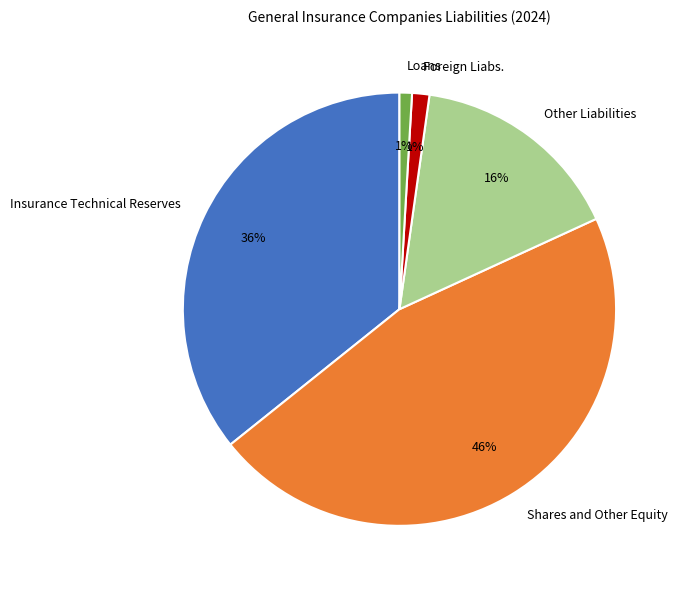

How many segments does this pie chart have?

5